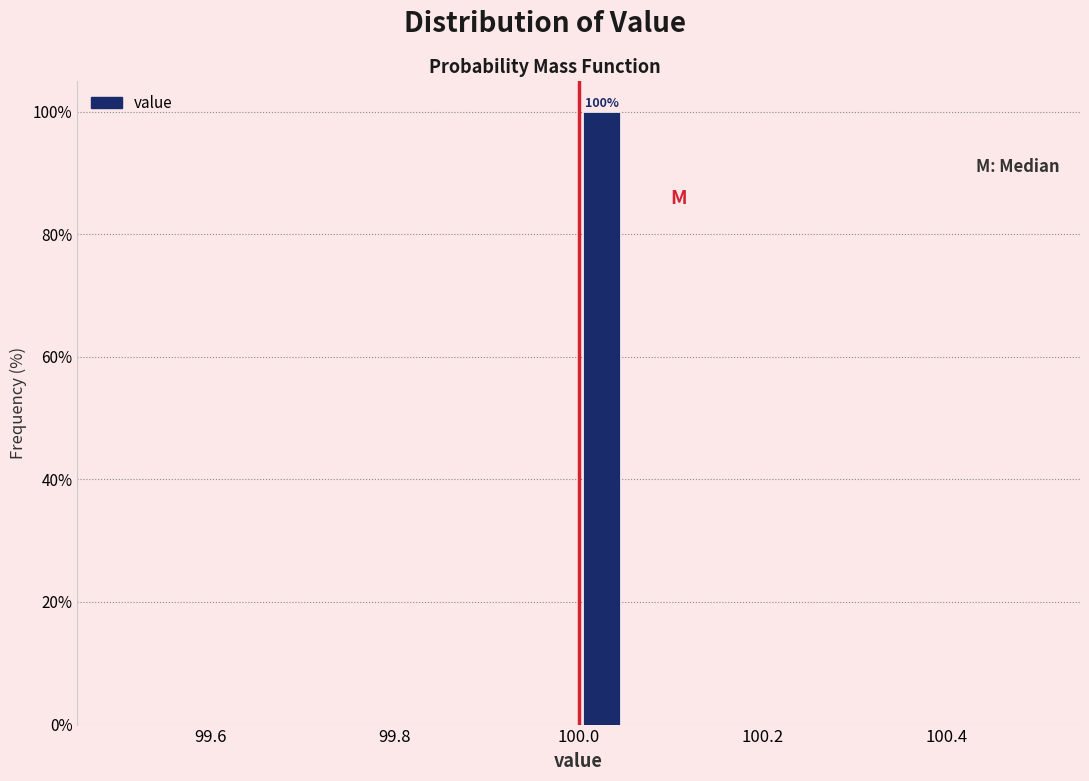

Around what value on the x-axis is the tallest bar? Give the approximate position of its centre, as read against the axis.

100.02